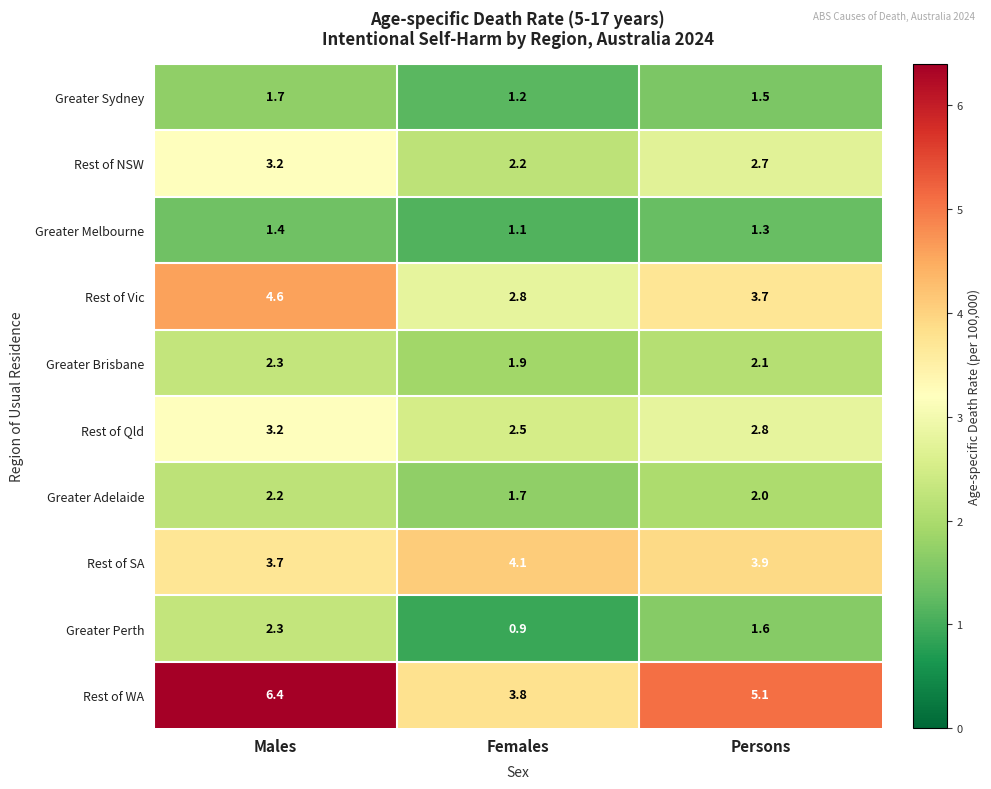

Rank the series at Females from highest to lowest value.

Rest of SA, Rest of WA, Rest of Vic, Rest of Qld, Rest of NSW, Greater Brisbane, Greater Adelaide, Greater Sydney, Greater Melbourne, Greater Perth